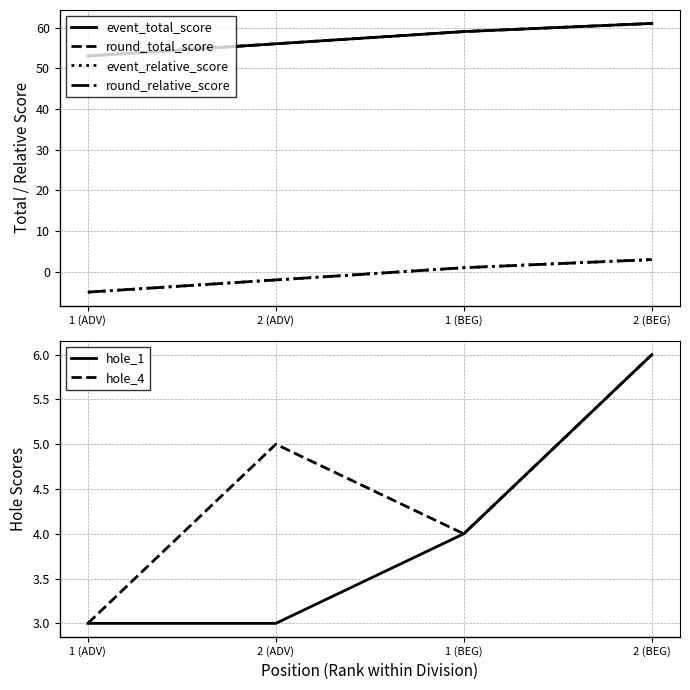

True or false: round_total_score has more than 0 interior local peaks.

False